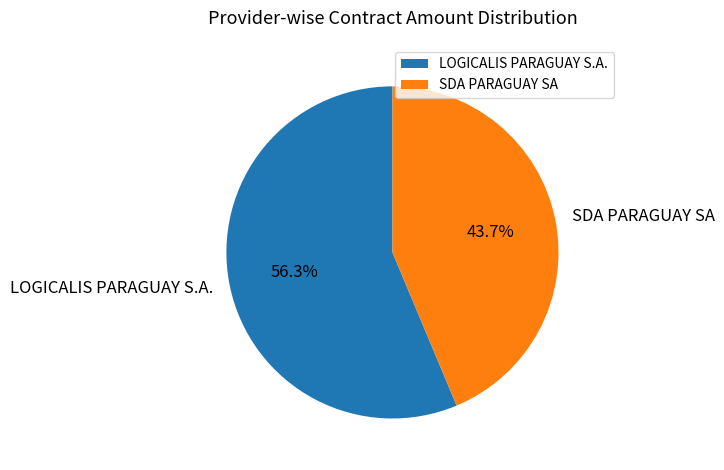

Is it true that SDA PARAGUAY SA is 44% of the pie?

True